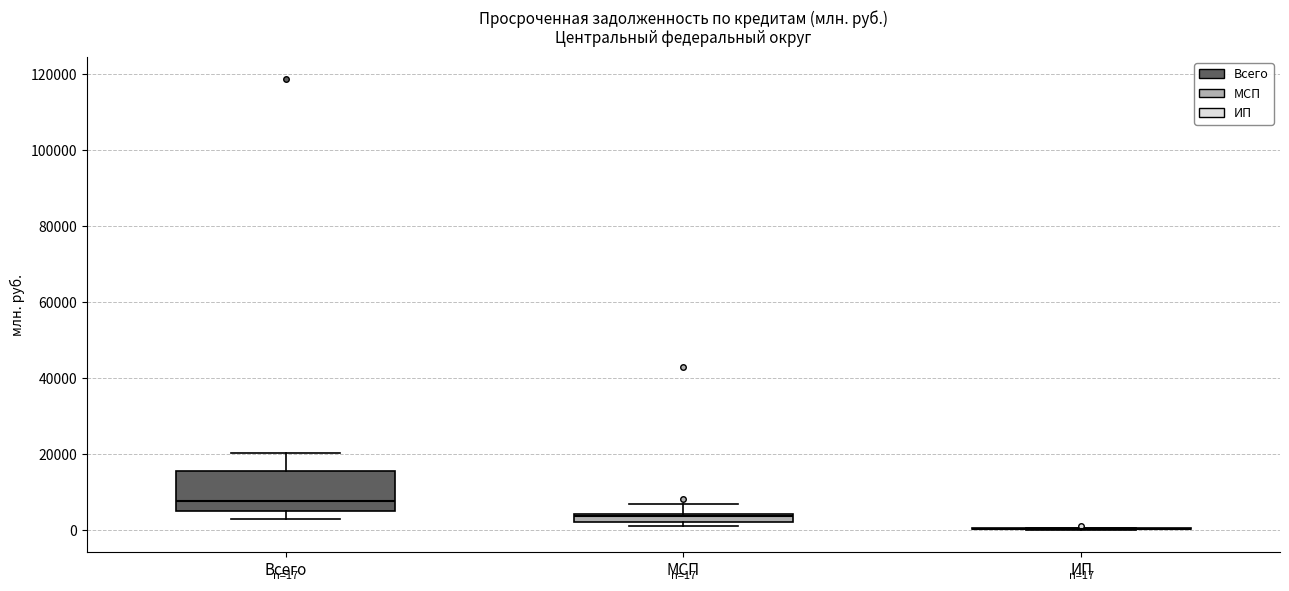

Comparing the boxes themselves (not the whiskers), which one is the tallest?

Всего